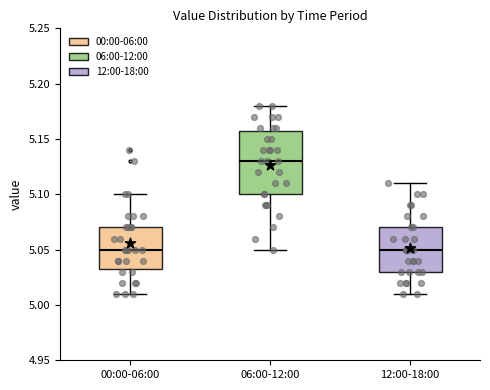

Reading left to right, read every box against the y-axis: the position of its median line, the range the box covers, and the ends of its whiskers. The values are not printed on the chart, so give them approximately, as read against the axis.

00:00-06:00: median 5.050, box 5.035 to 5.070, whiskers 5.010 to 5.100
06:00-12:00: median 5.130, box 5.100 to 5.160, whiskers 5.050 to 5.180
12:00-18:00: median 5.050, box 5.030 to 5.070, whiskers 5.010 to 5.110